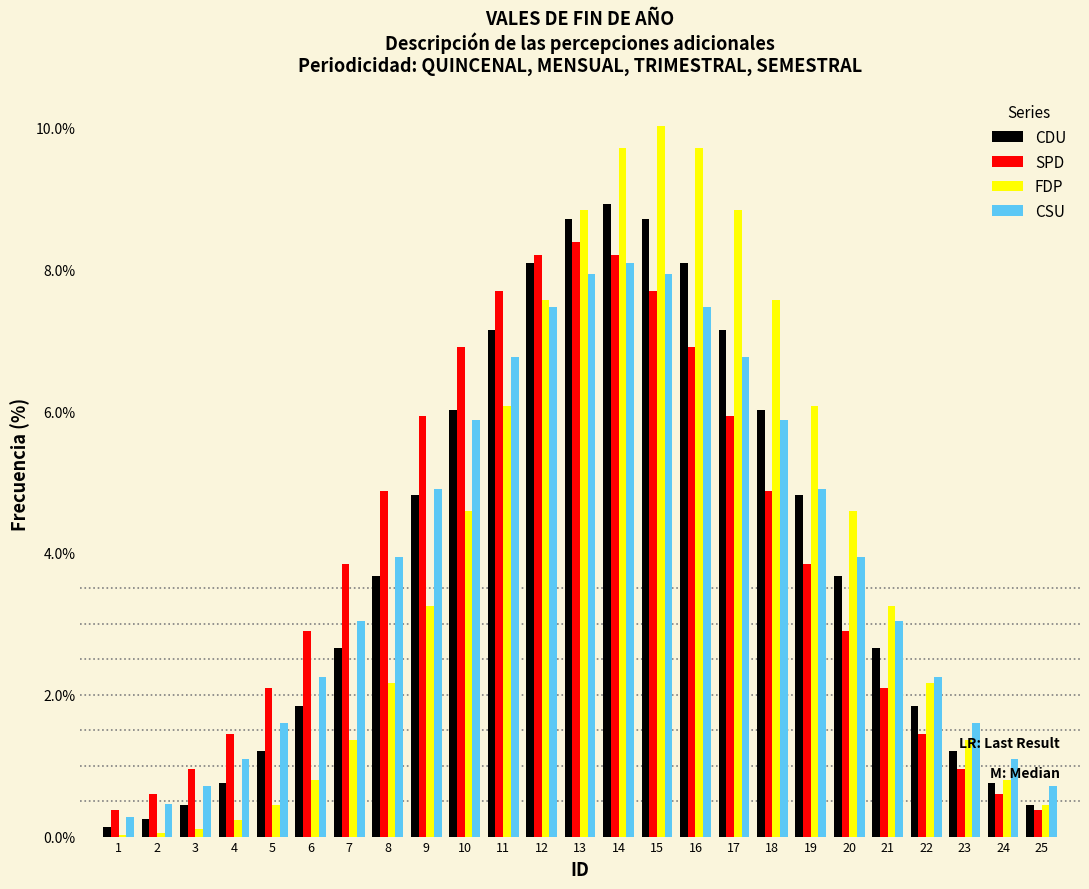

True or false: CSU has a value of 7.5 at 12.

True